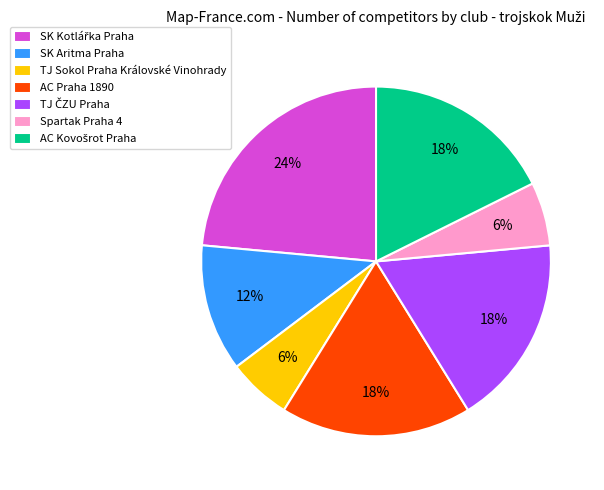

What is the ratio of the value at SK Aritma Praha to the value at Spartak Praha 4?

2.0